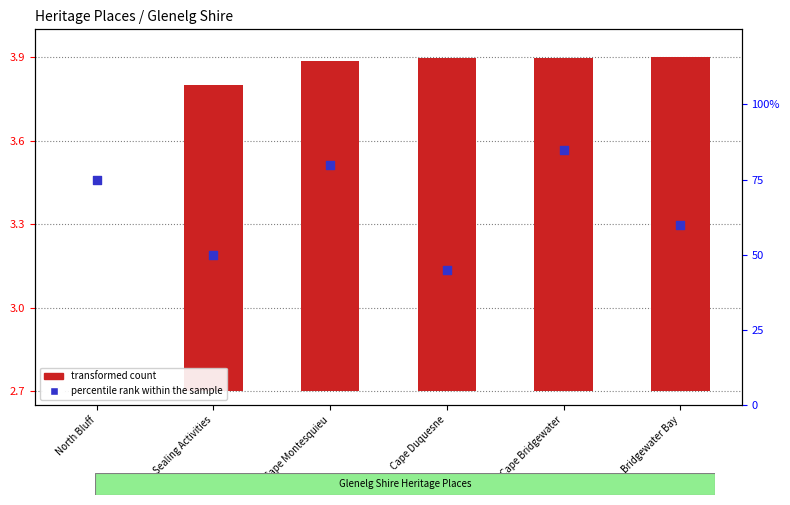

Which series has the largest total across all categories?

percentile rank within the sample